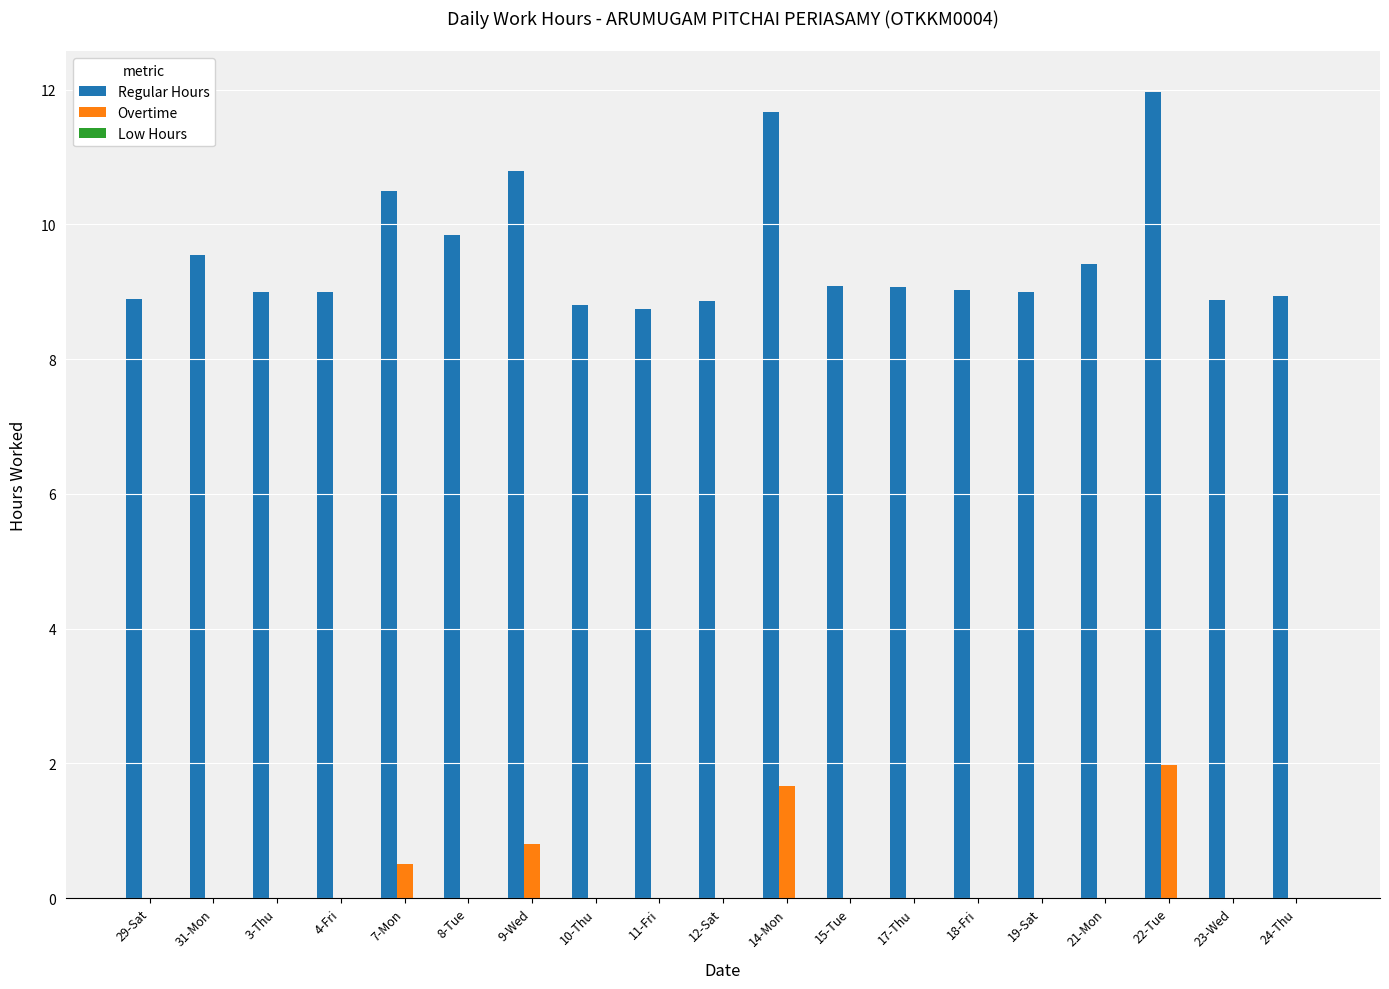

Count the number of data series in this chart.

2